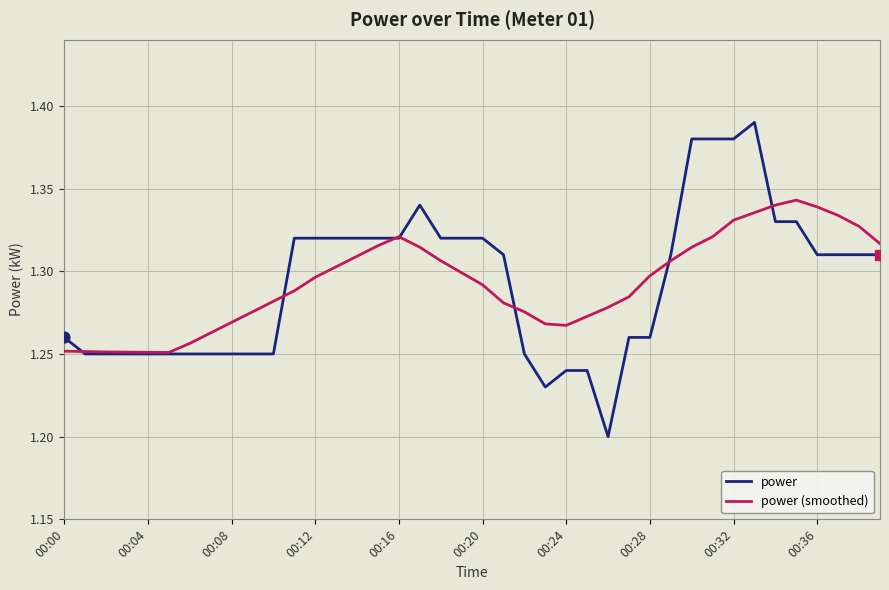

List the series in order of their peak value, highest first.

power, power (smoothed)